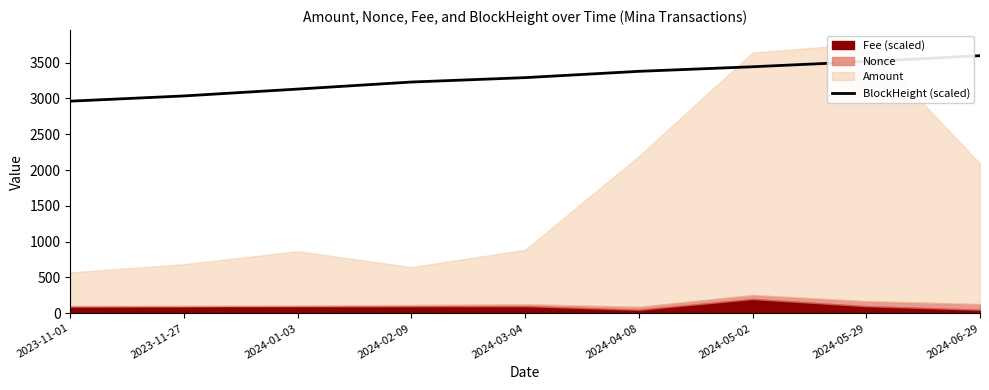

The value of BlockHeight (scaled) at 2024-05-29 is 3515.3. True or false?

True